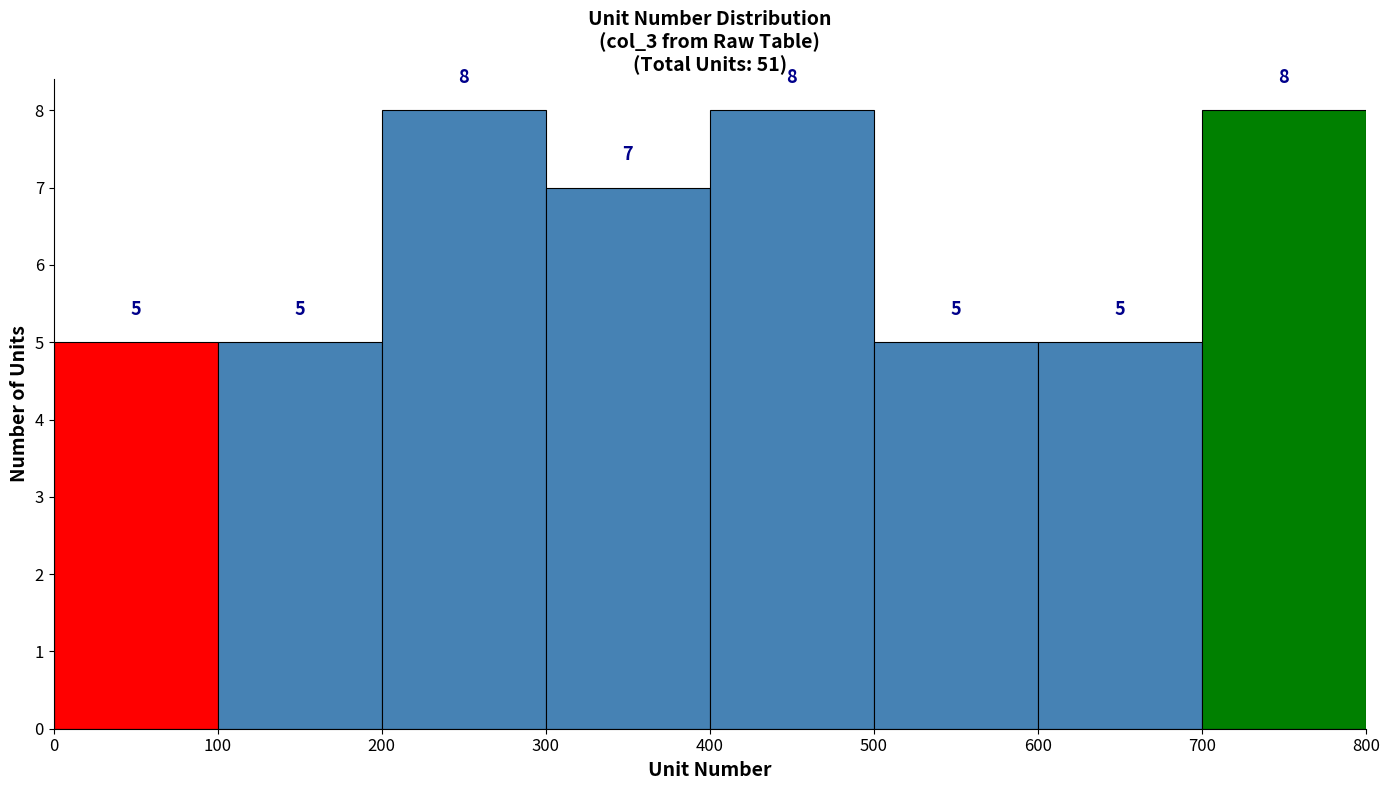

Reading left to right, list every bar in this chart as the range it spans on the x-axis followed by its height.

0 to 100: 5
100 to 200: 5
200 to 300: 8
300 to 400: 7
400 to 500: 8
500 to 600: 5
600 to 700: 5
700 to 800: 8